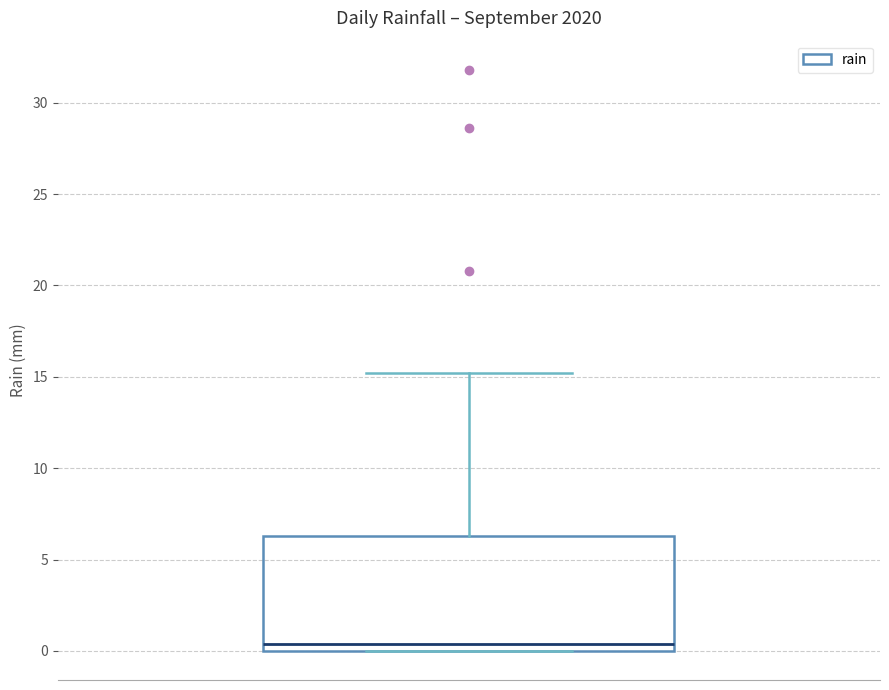

Where is the upper edge of the box on the y-axis? The values are not printed on the chart, so give them approximately, as read against the axis.

6.5